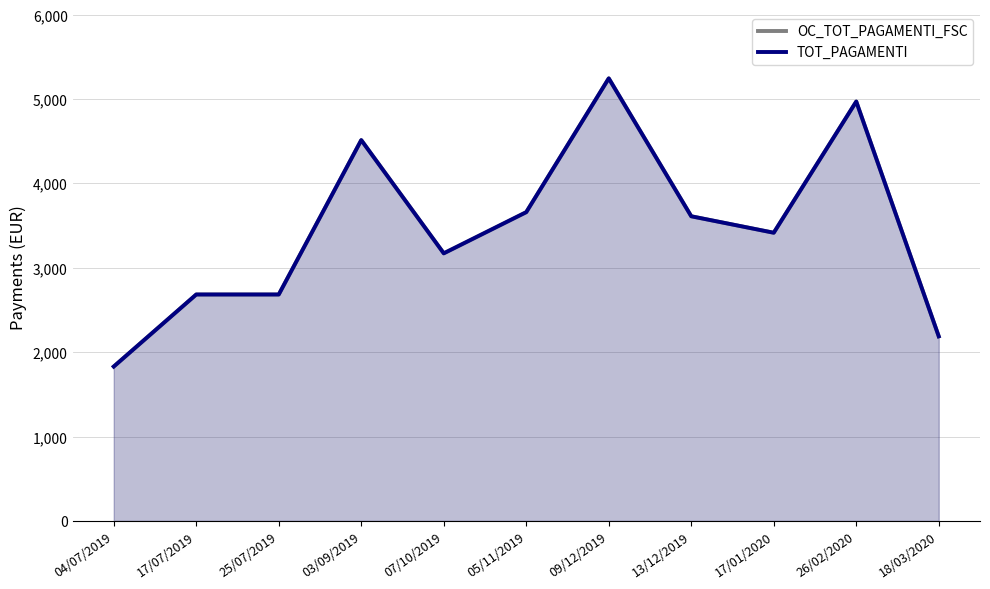

Is it true that TOT_PAGAMENTI equals 3611.2 at 13/12/2019?

True